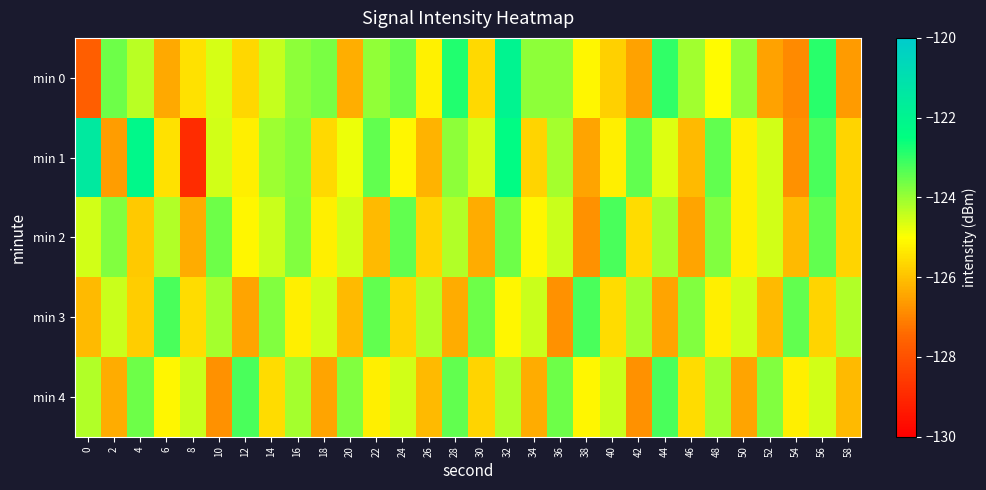

How many data points does each series have?

30